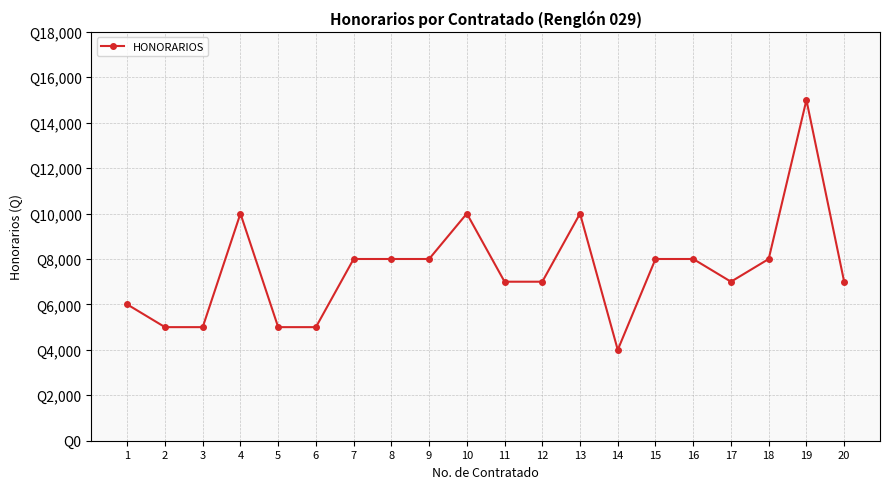

List the labels in order of value, smallest first.

14, 2, 3, 5, 6, 1, 11, 12, 17, 20, 7, 8, 9, 15, 16, 18, 4, 10, 13, 19